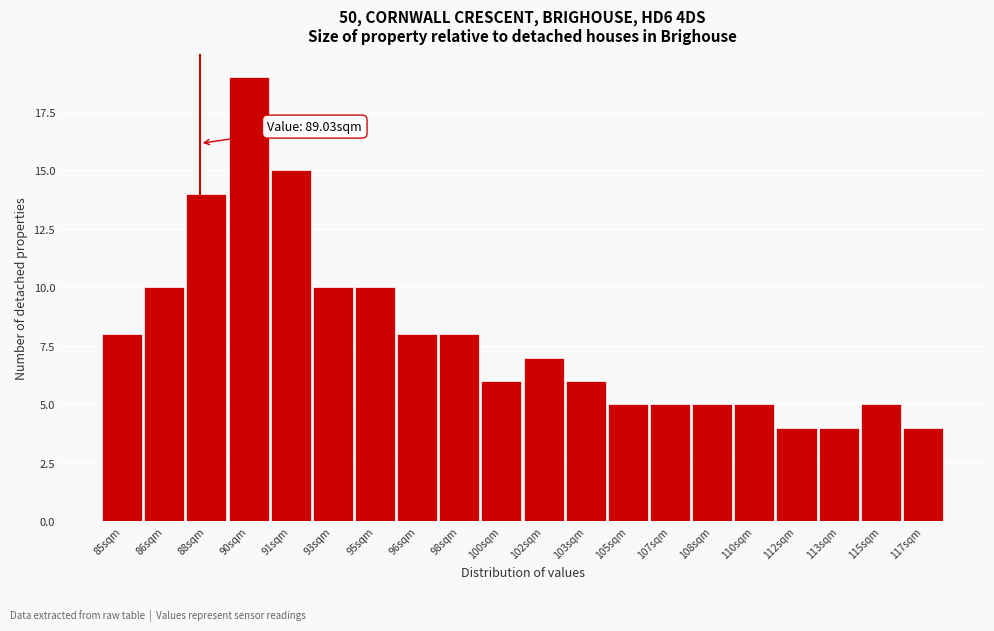

Reading right to left, list all the values displayed in this chart.

4	5	4	4	5	5	5	5	6	7	6	8	8	10	10	15	19	14	10	8